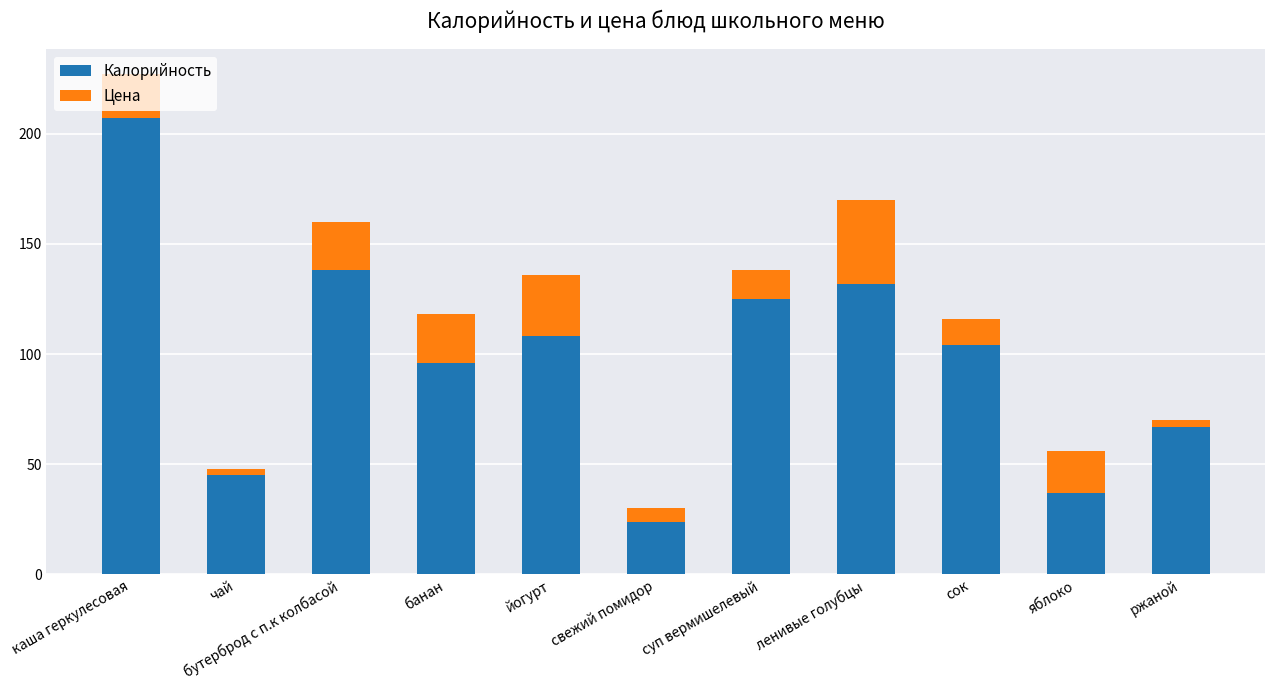

How many bars are there in total?

11